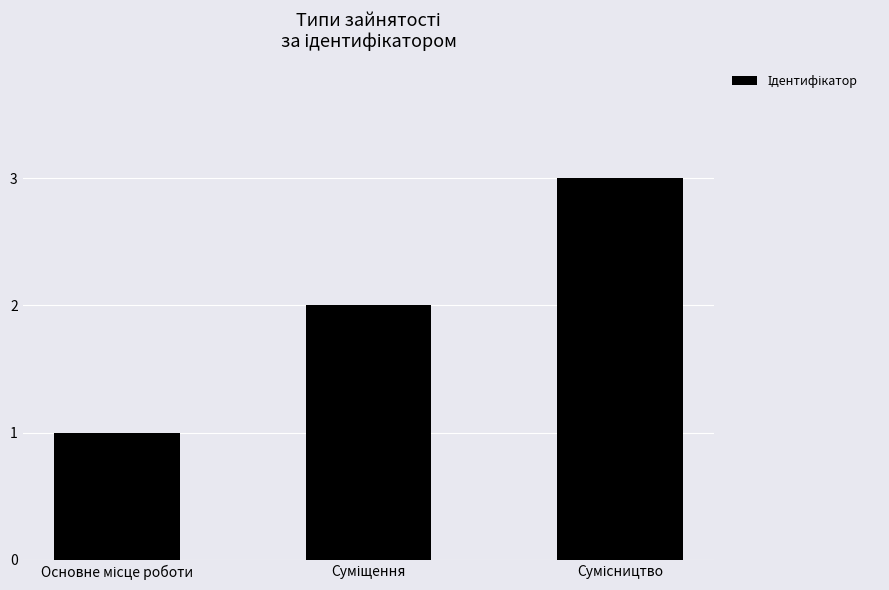

Between Сумісництво and Основне місце роботи, which is larger?

Сумісництво